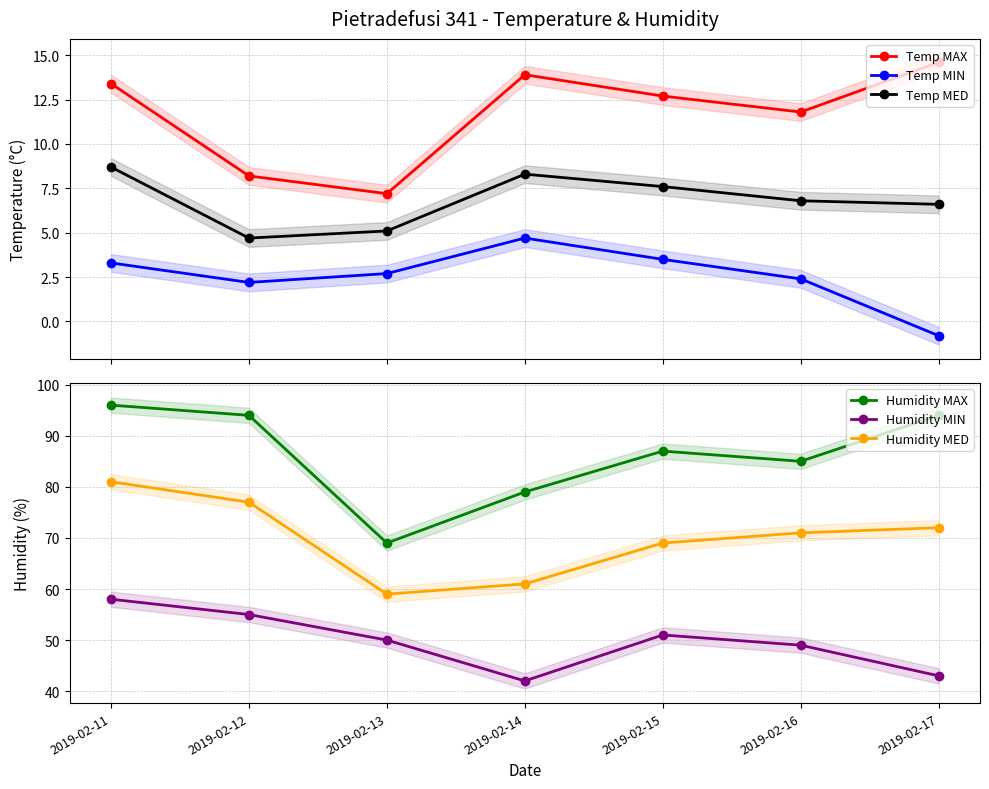

What is the approximate value of Temp MIN at 2019-02-16?

2.4